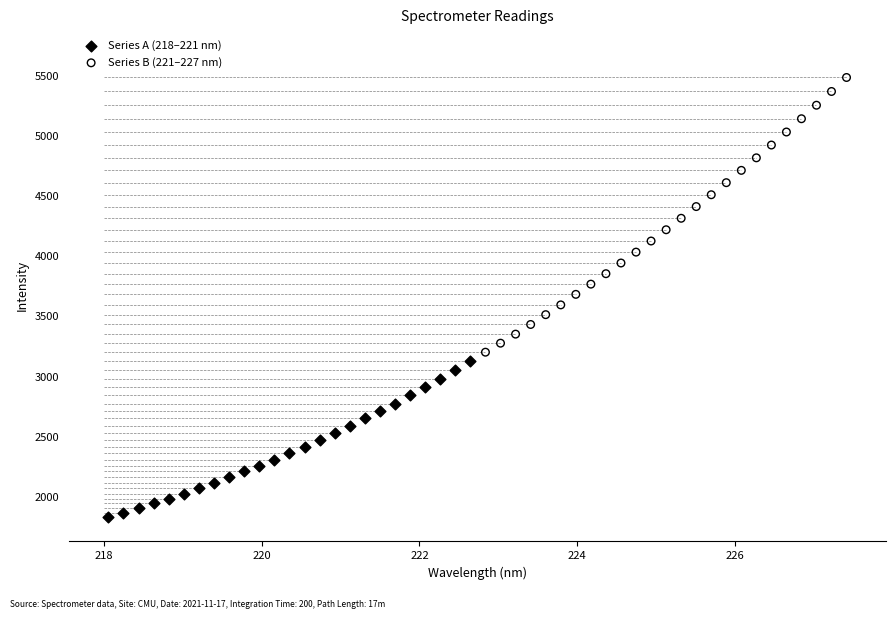

Which series reaches the maximum Y coordinate?

Series B (221–227 nm)